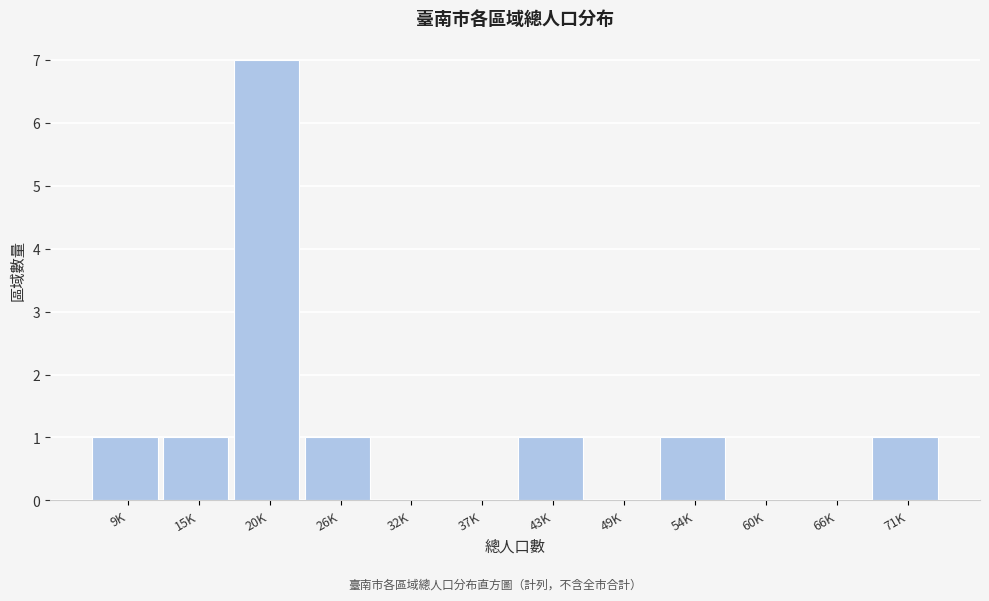

Reading left to right, transcribe all the data shown in this chart.

9K=1	15K=1	20K=7	26K=1	32K=0	37K=0	43K=1	49K=0	54K=1	60K=0	66K=0	71K=1